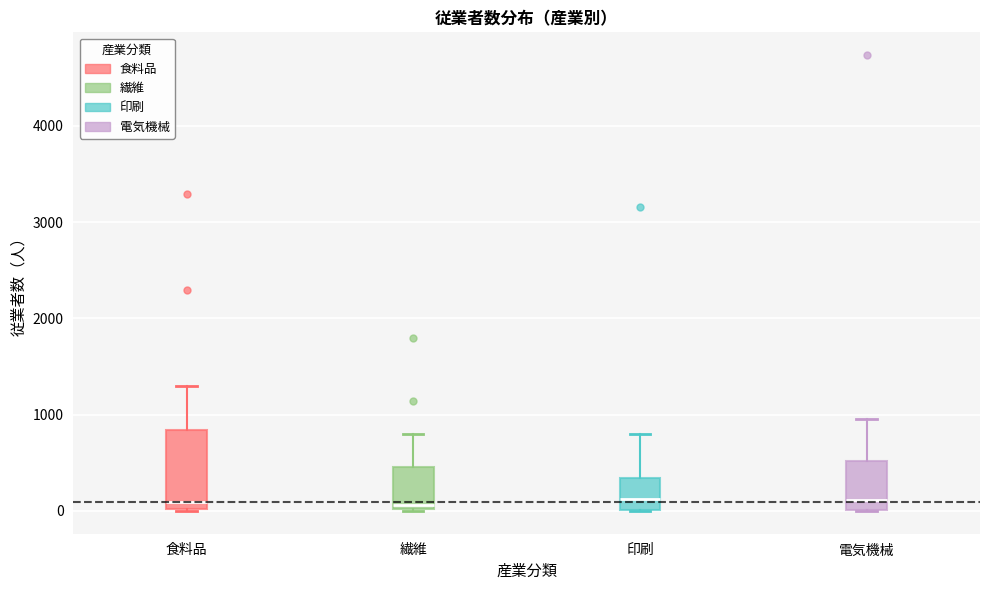

Reading left to right, transcribe this box plot: for each box, give where its median line is, the range the box spans, and where its two whiskers end, as read against the y-axis. The values are not printed on the chart, so give them approximately, as read against the axis.

食料品: median 100, box 0 to 800, whiskers 0 to 1300
繊維: median 100, box 0 to 500, whiskers 0 to 800
印刷: median 100, box 0 to 300, whiskers 0 to 800
電気機械: median 100, box 0 to 500, whiskers 0 to 1000